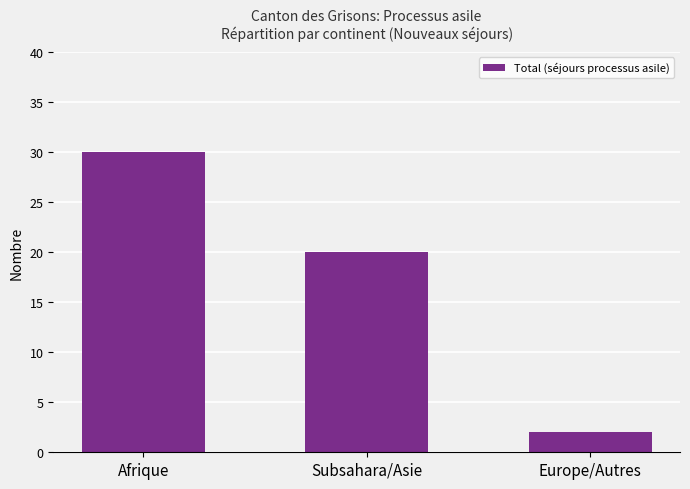

Reading left to right, list all the values displayed in this chart.

30	20	2